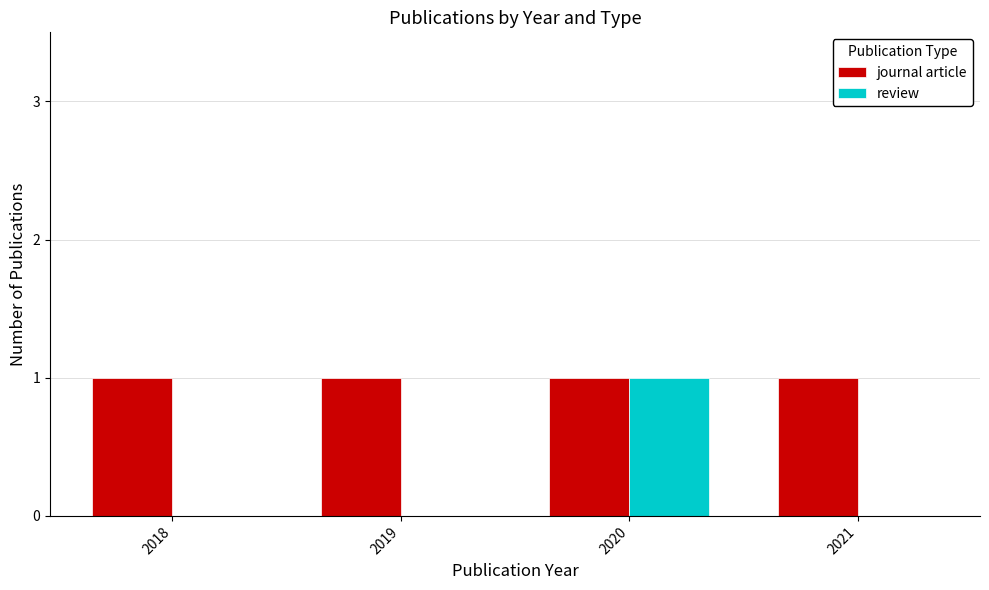

Between 2018 and 2020, which series saw the biggest shift?

review